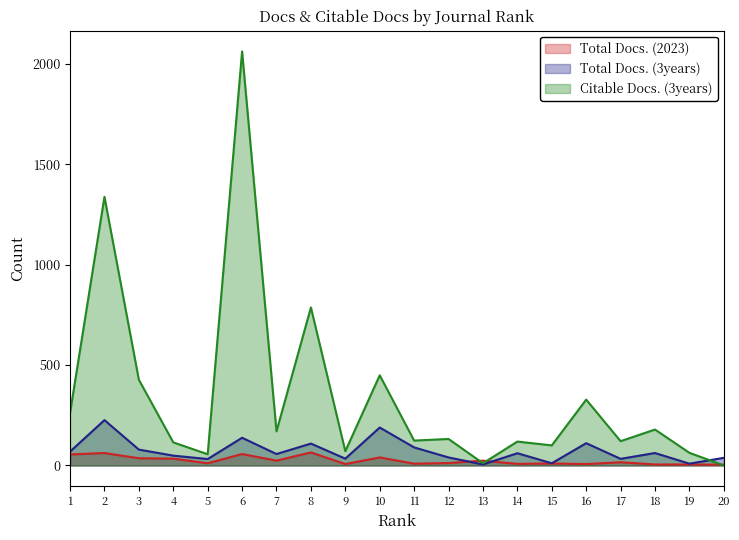

The value of Citable Docs. (3years) at 5 is 16. True or false?

False